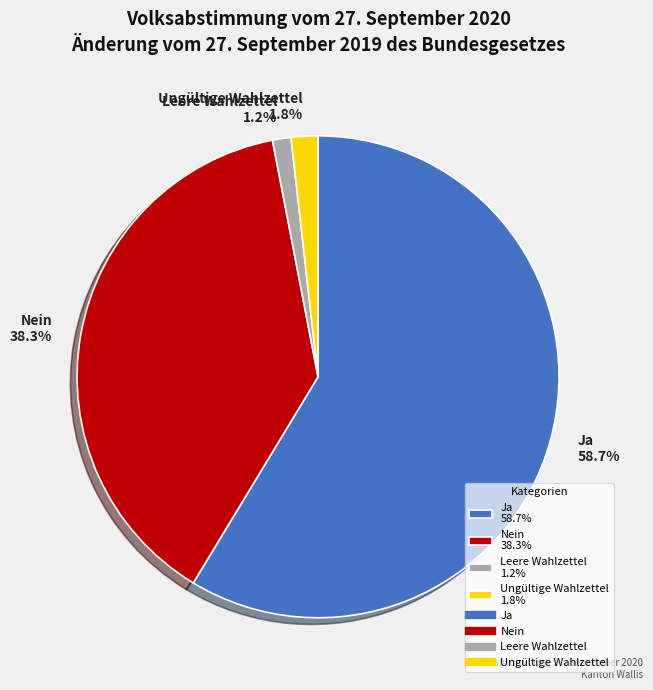

Does any single category account for the majority?

Yes